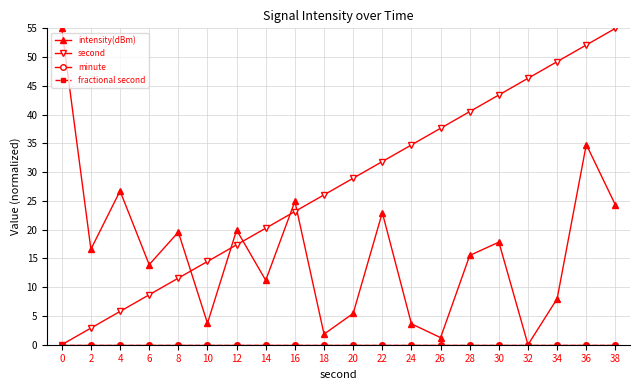

At which category is the sum across all series the highest?

36